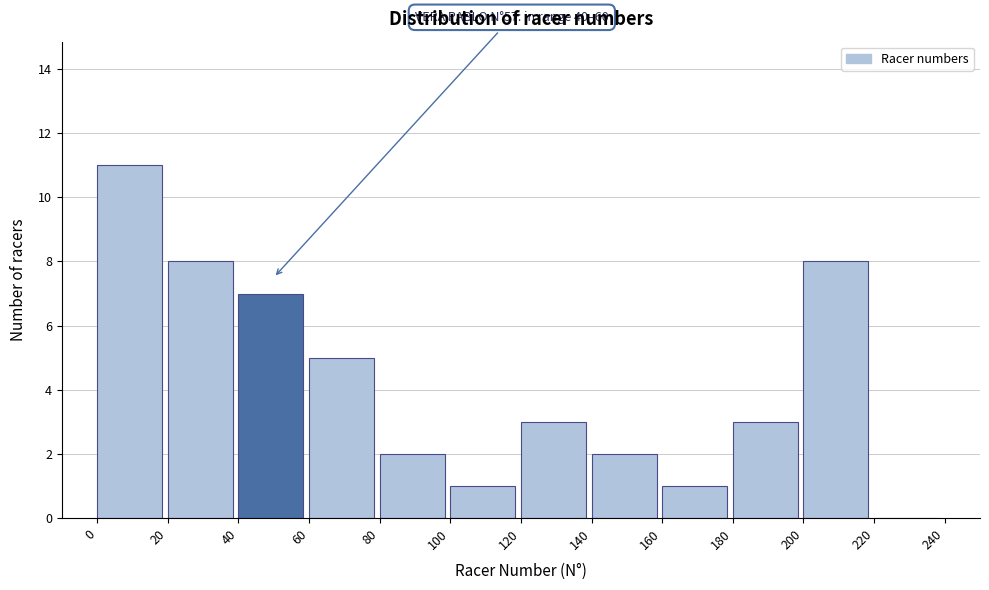

Which range on the x-axis has the tallest bar?

0 to 20